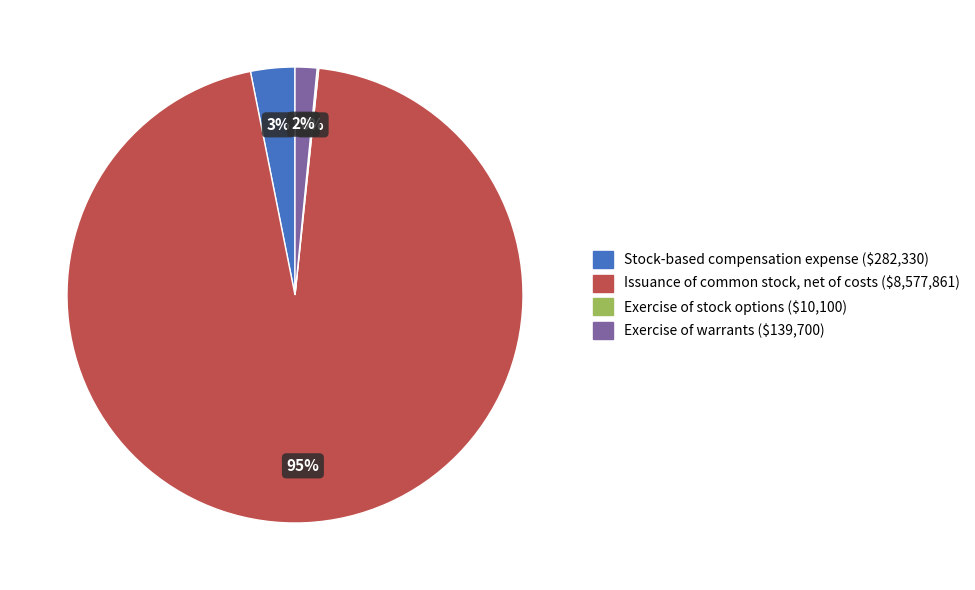

Which category has the biggest portion of the pie?

Issuance of common stock, net of costs